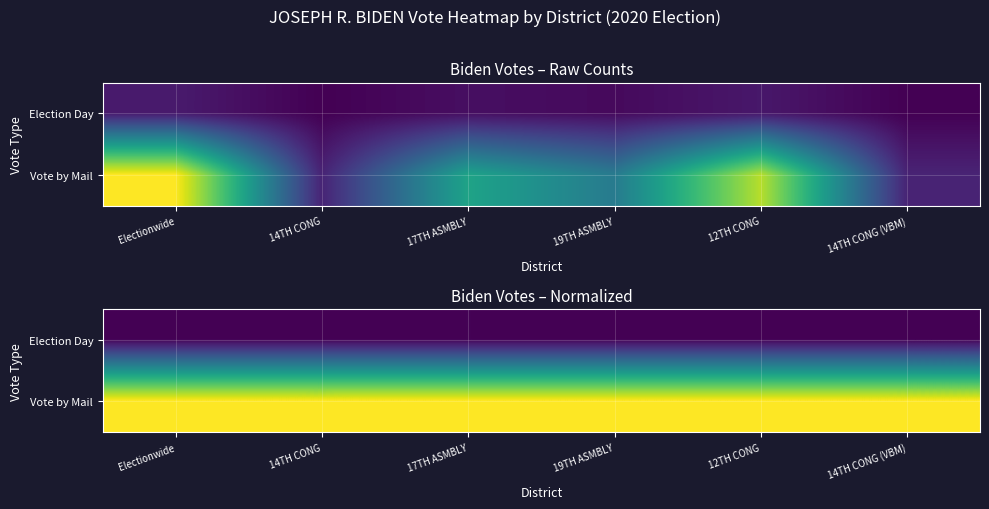

What is the greatest value displayed?

1.0